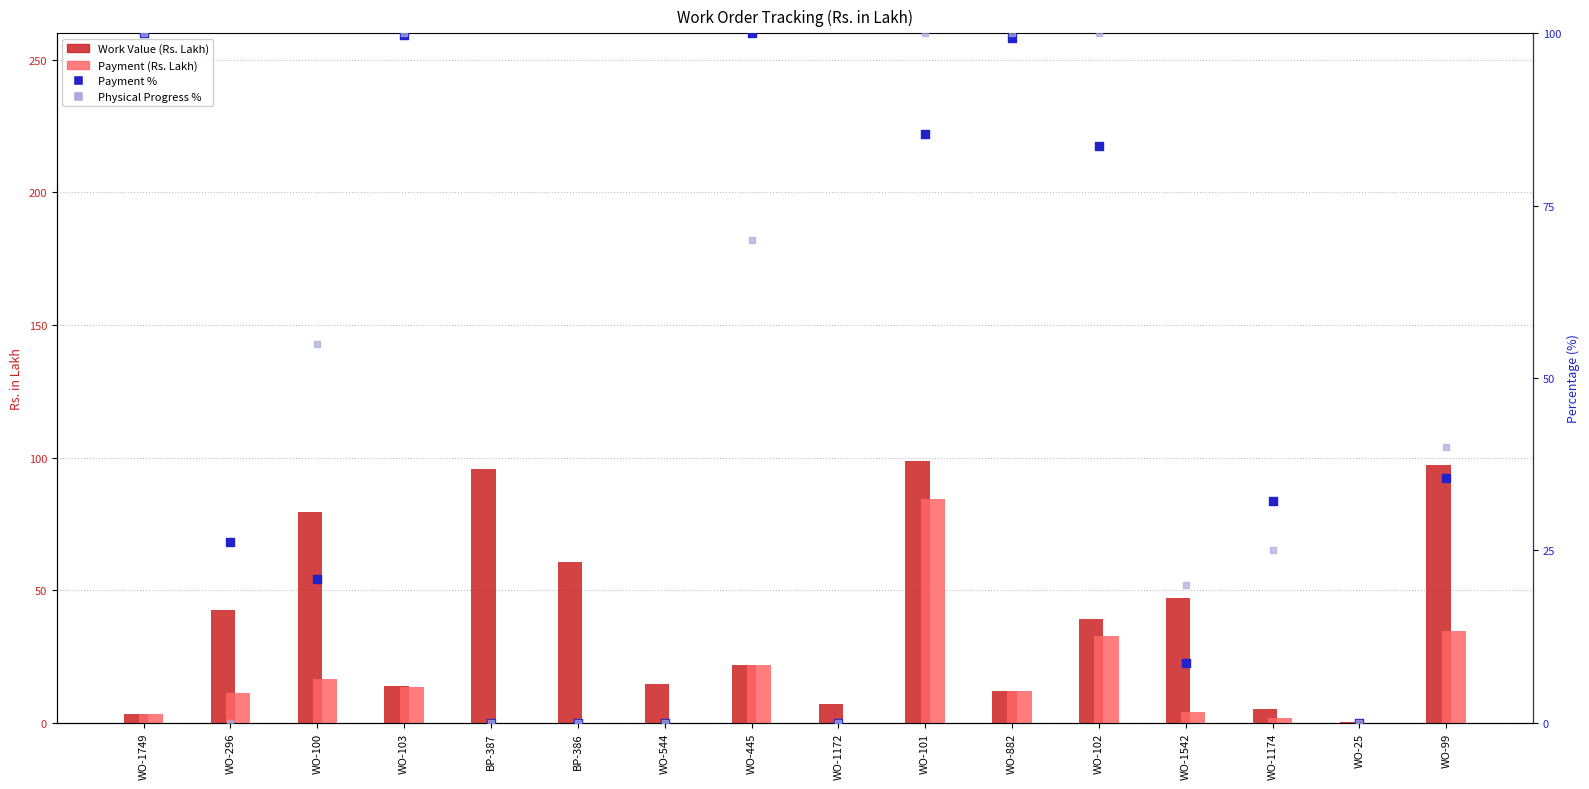

What are all the series names shown in the legend?

Work Value (Rs. Lakh), Payment (Rs. Lakh), Payment %, Physical Progress %